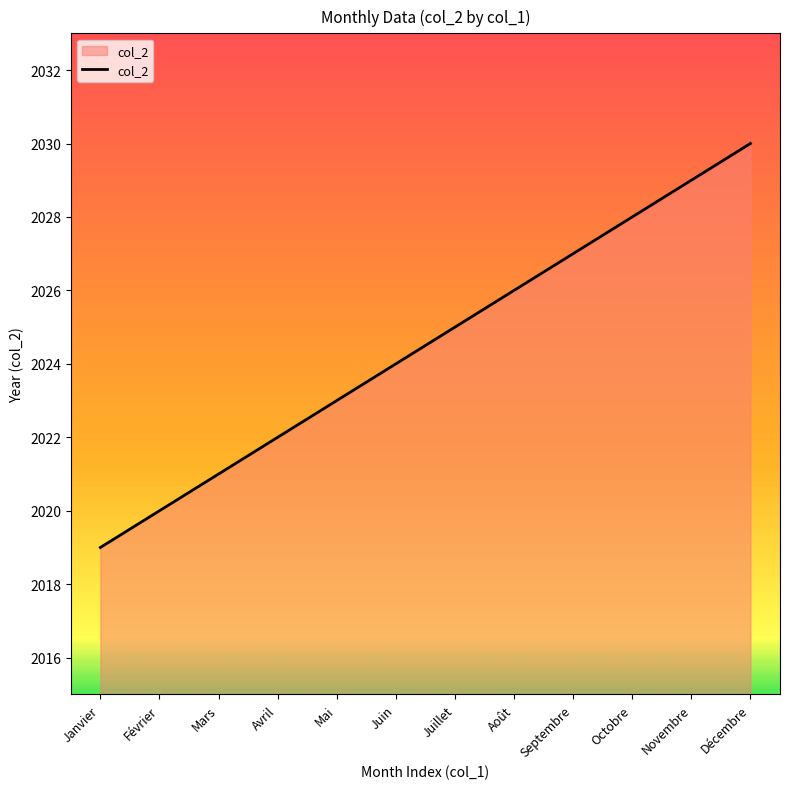

What position from the left is Novembre?

11